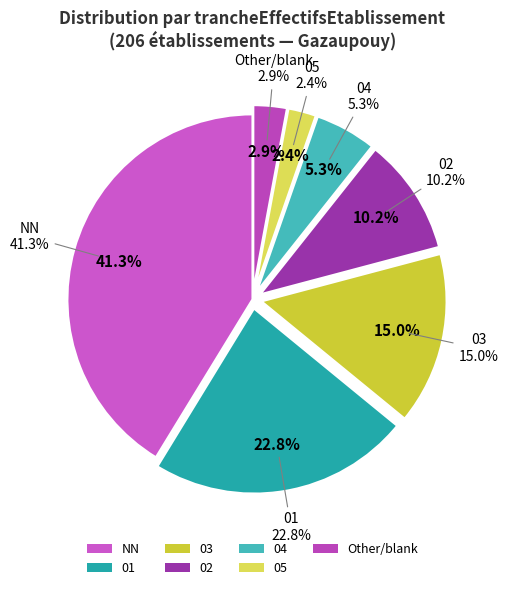

Do 02 and Other together represent more than half of the pie?

No